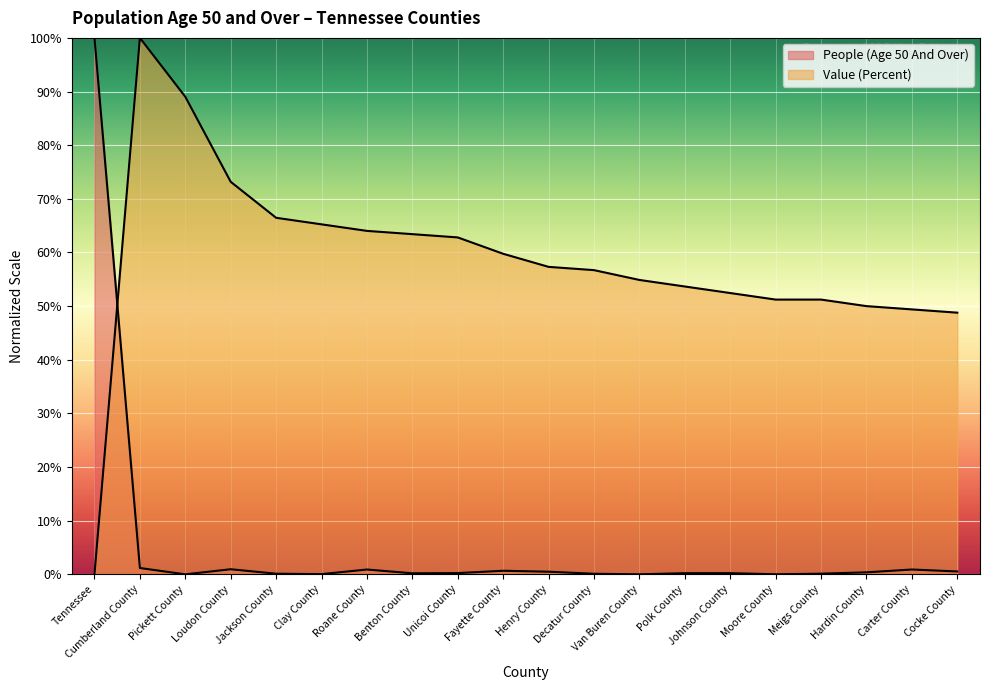

What is the label of the 13th point from the left?

Van Buren County